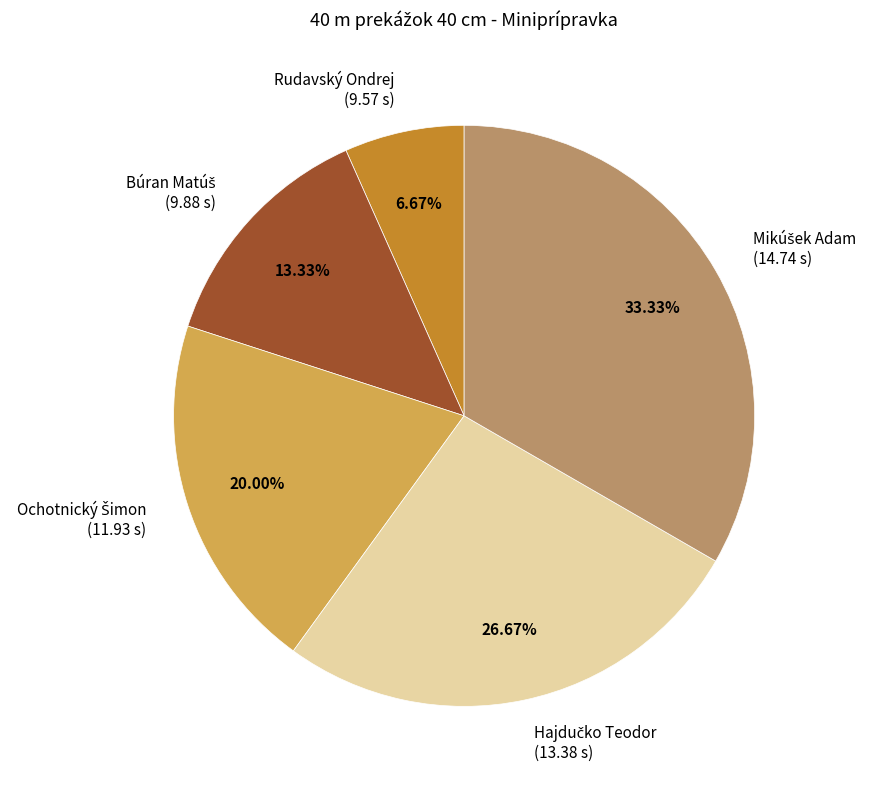

Is there any slice that represents more than half of the pie?

No